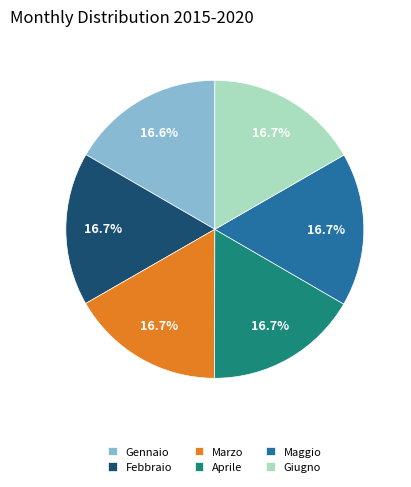

What is the ratio of the value at Febbraio to the value at Marzo?

1.0